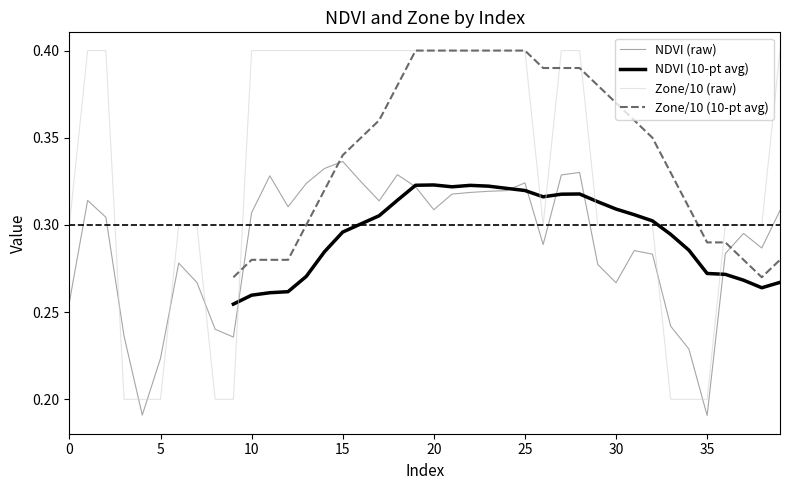

How many interior local peaks does the NDVI (raw) series have?

9